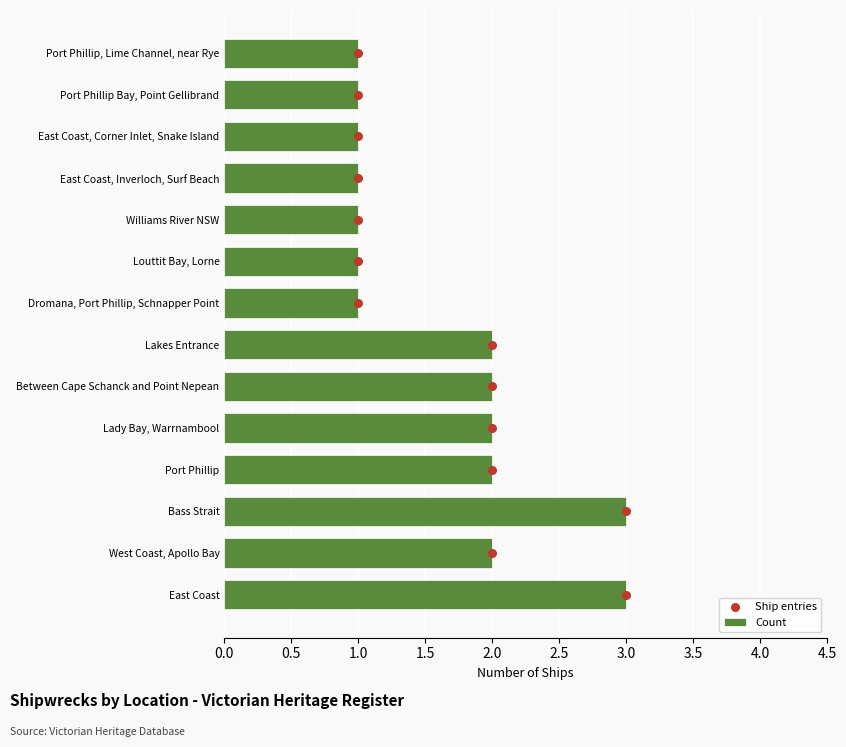

Which series contains the highest Y value?

Ship entries